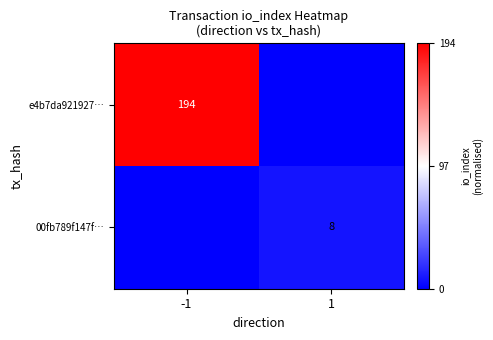

True or false: 00fb789f147f… has a value of 2 at 1.

False